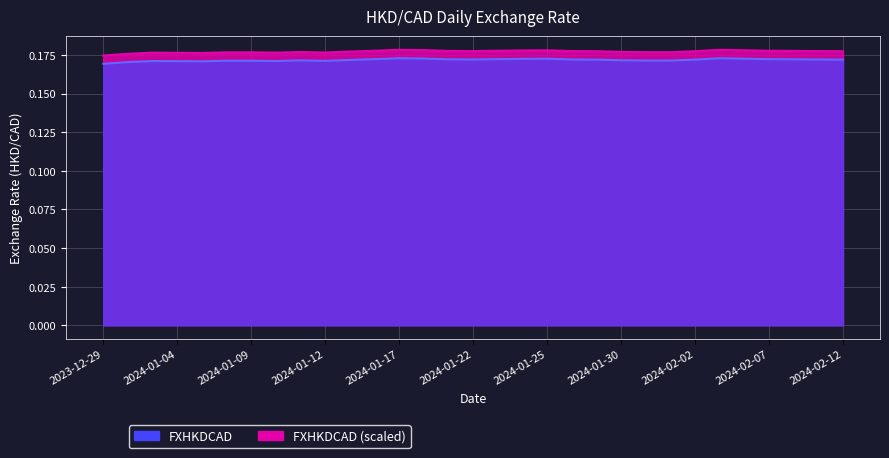

True or false: there are more than 1 points higher than both neighbors.

True